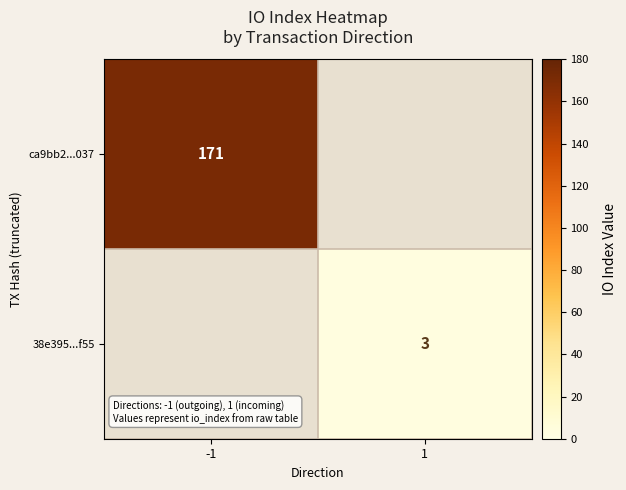

What is the maximum value shown in the chart?

171.0